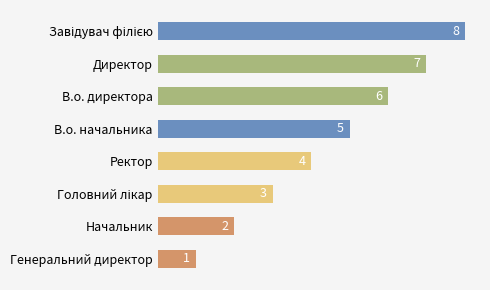

What is the ratio of the value at В.о. начальника to the value at Директор?

0.7